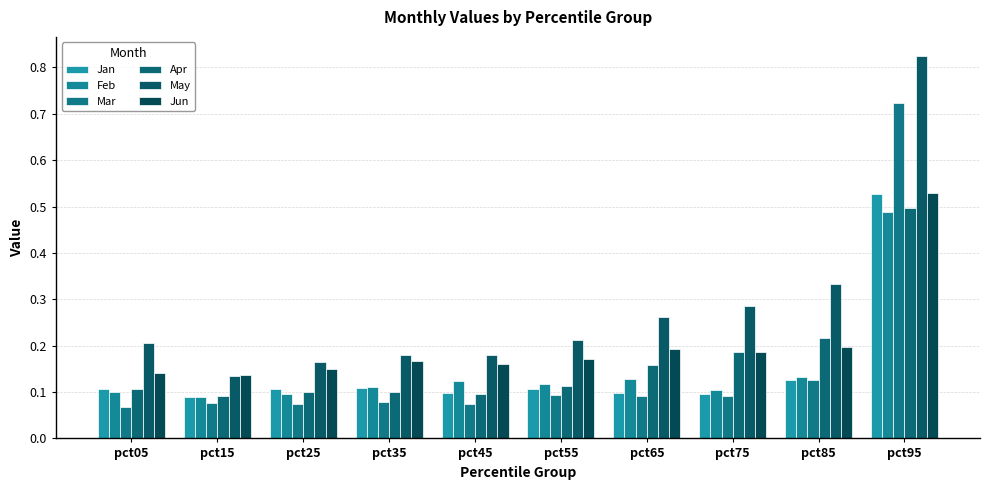

Count the number of data series in this chart.

6